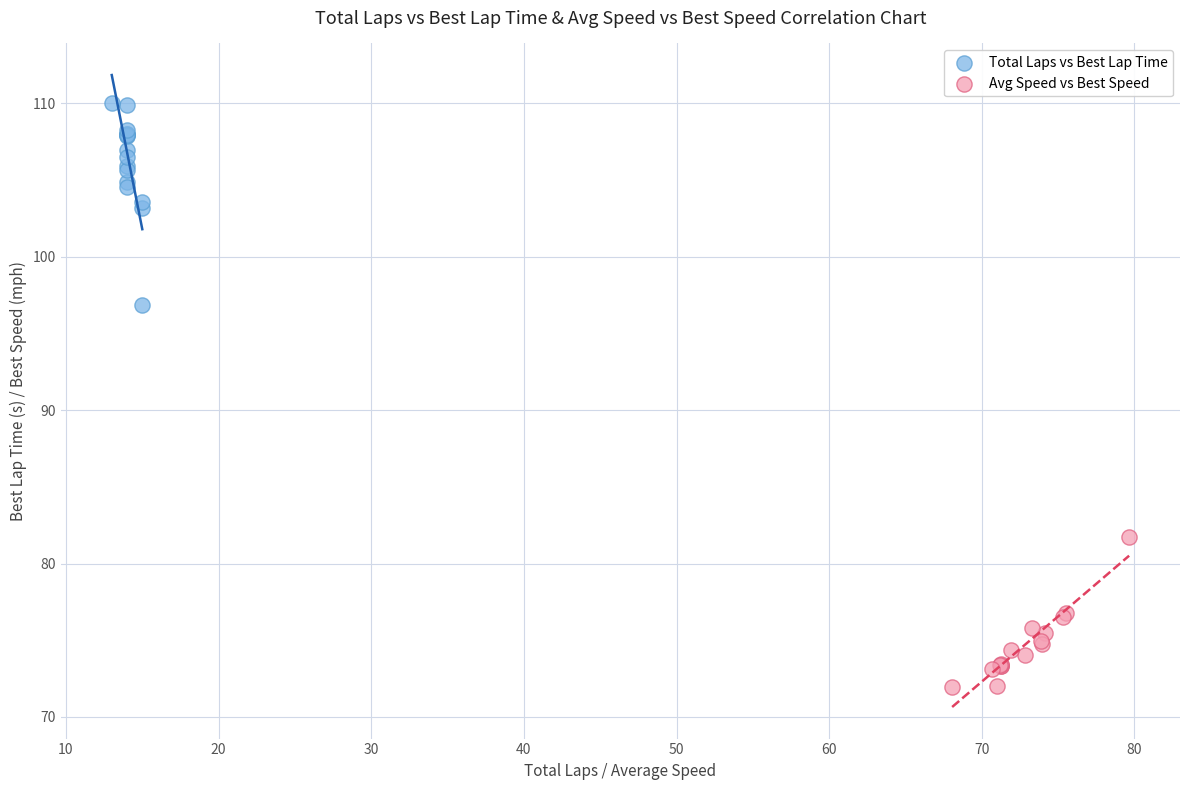

Which series contains the highest Y value?

Total Laps vs Best Lap Time